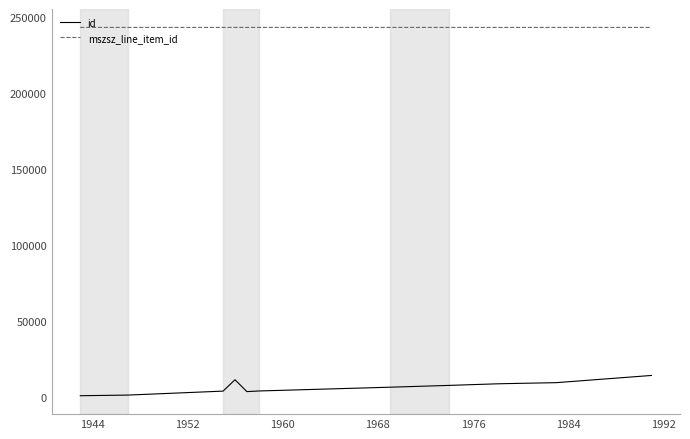

True or false: mszsz_line_item_id and id intersect in this chart.

False